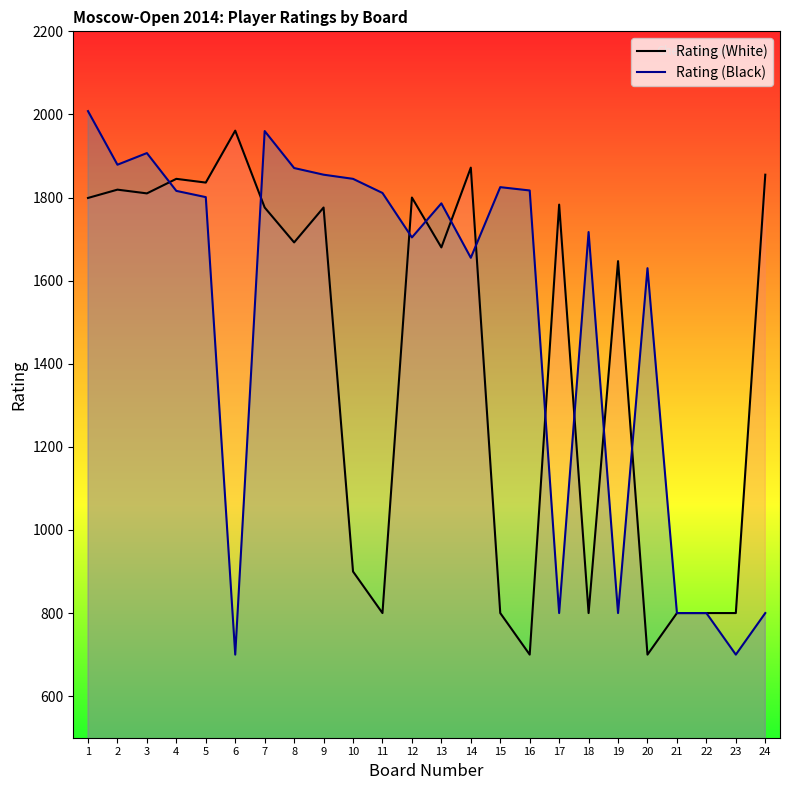

The value of Rating (Black) at 17 is 1046. True or false?

False